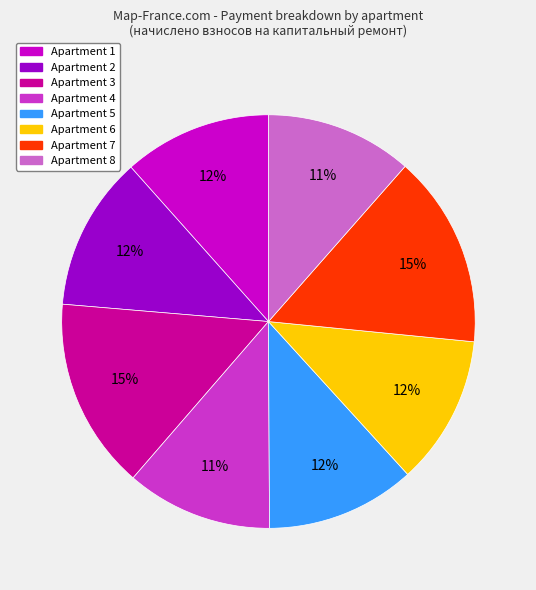

To the nearest percent, what is the average slice percentage?

12%